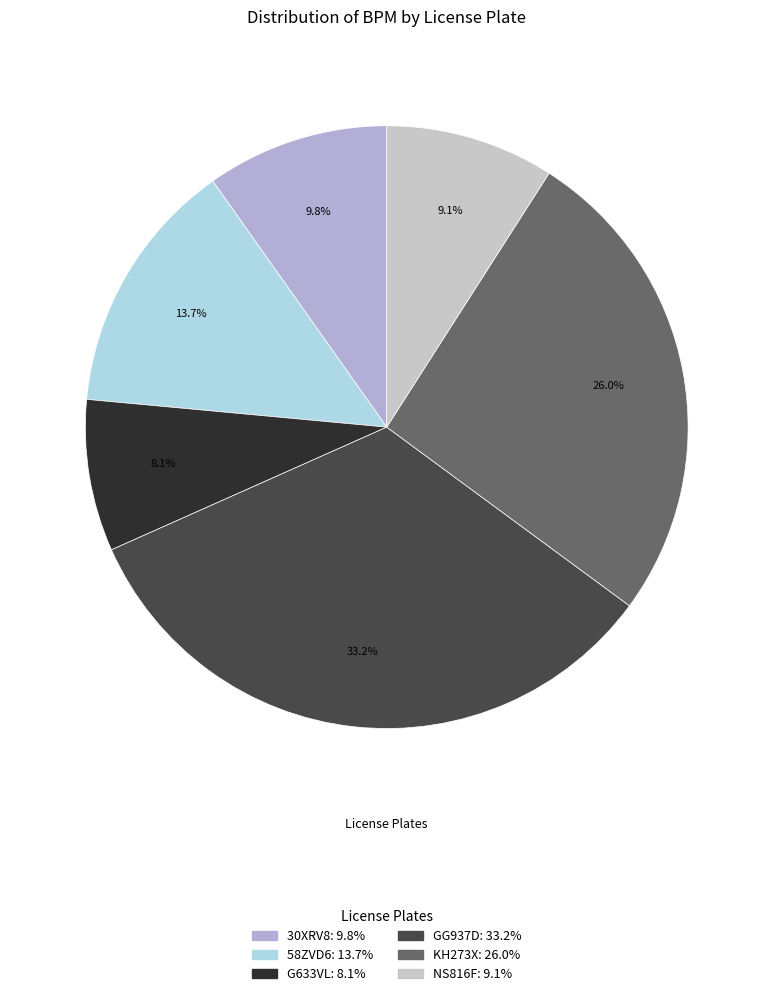

Approximately how many times larger is the value at NS816F compared to 58ZVD6?

0.7